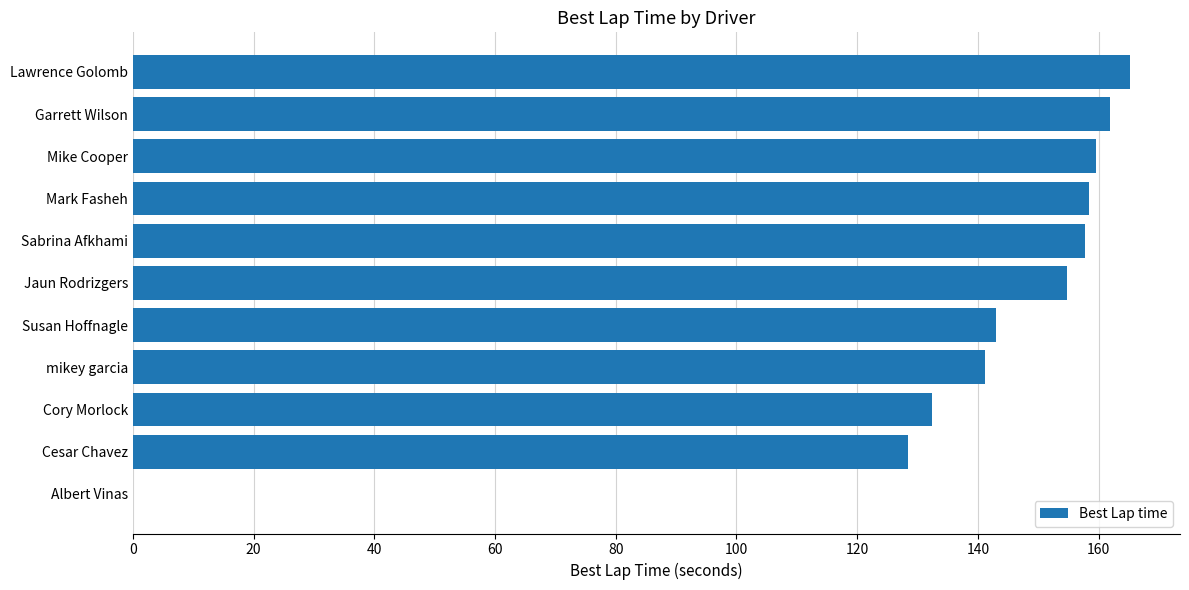

How many values exceed 154?

6